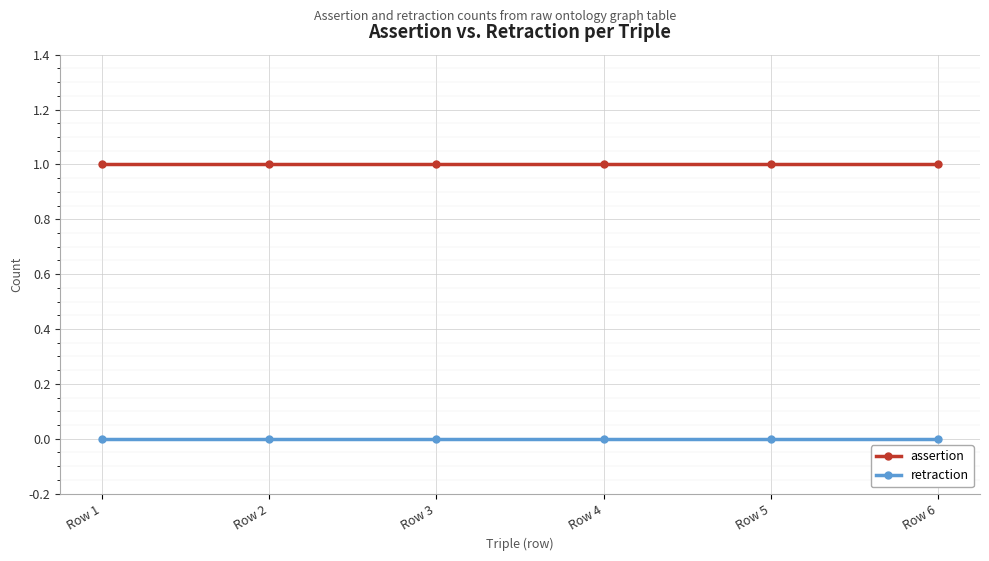

Rank the series by their average value, from highest to lowest.

assertion, retraction